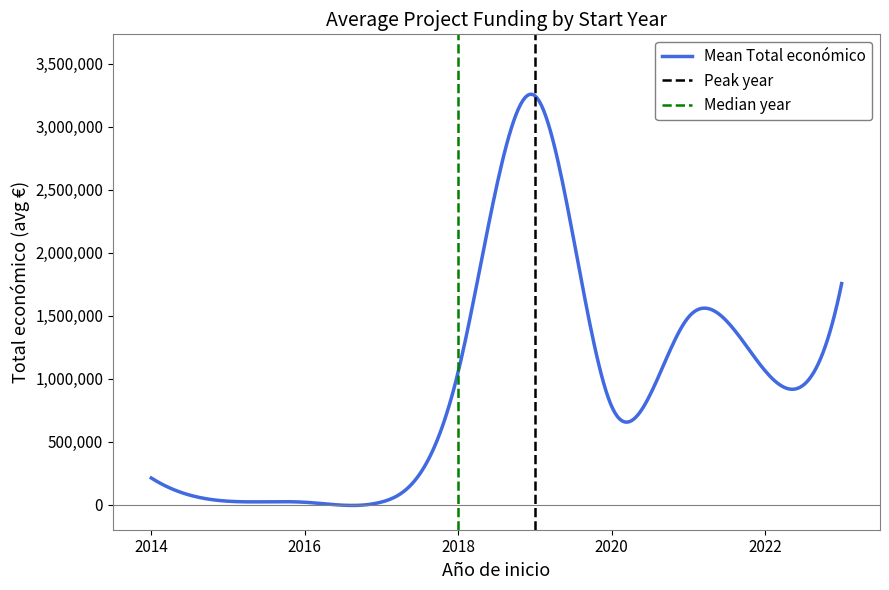

The value at 2019 is 4368. True or false?

False